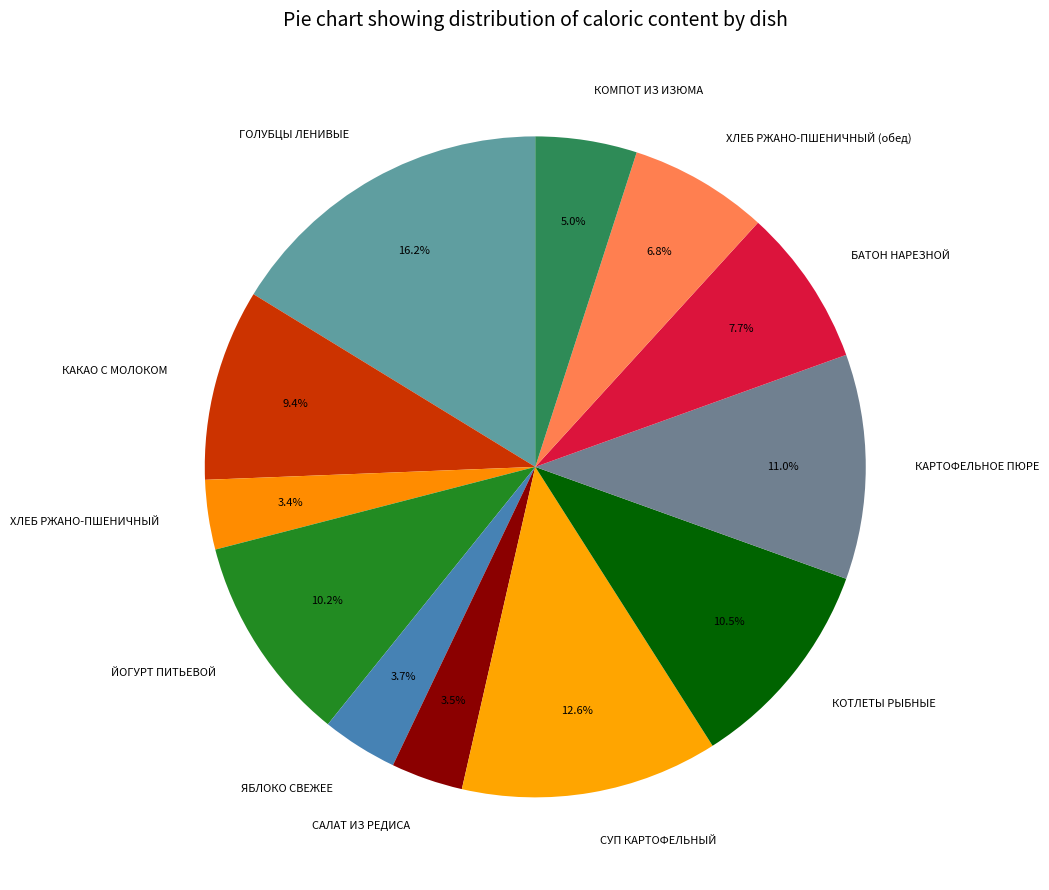

Do СУП КАРТОФЕЛЬНЫЙ and КАРТОФЕЛЬНОЕ ПЮРЕ together represent more than half of the pie?

No